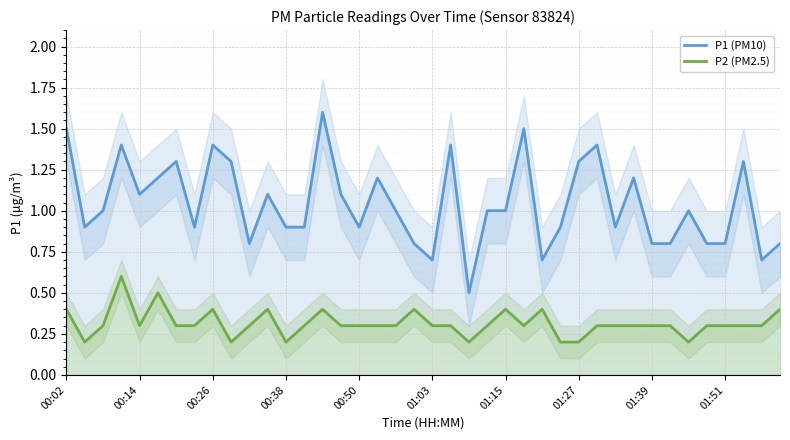

True or false: P2 (PM2.5) and P1 (PM10) cross at least once.

False